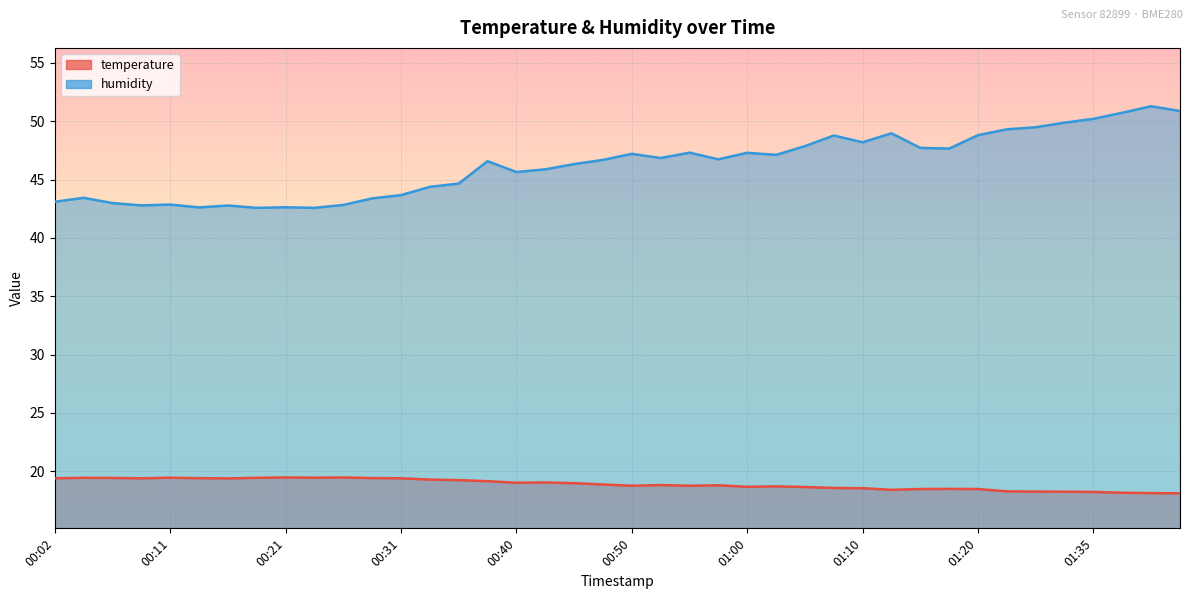

Rank the series by their average value, from highest to lowest.

humidity, temperature